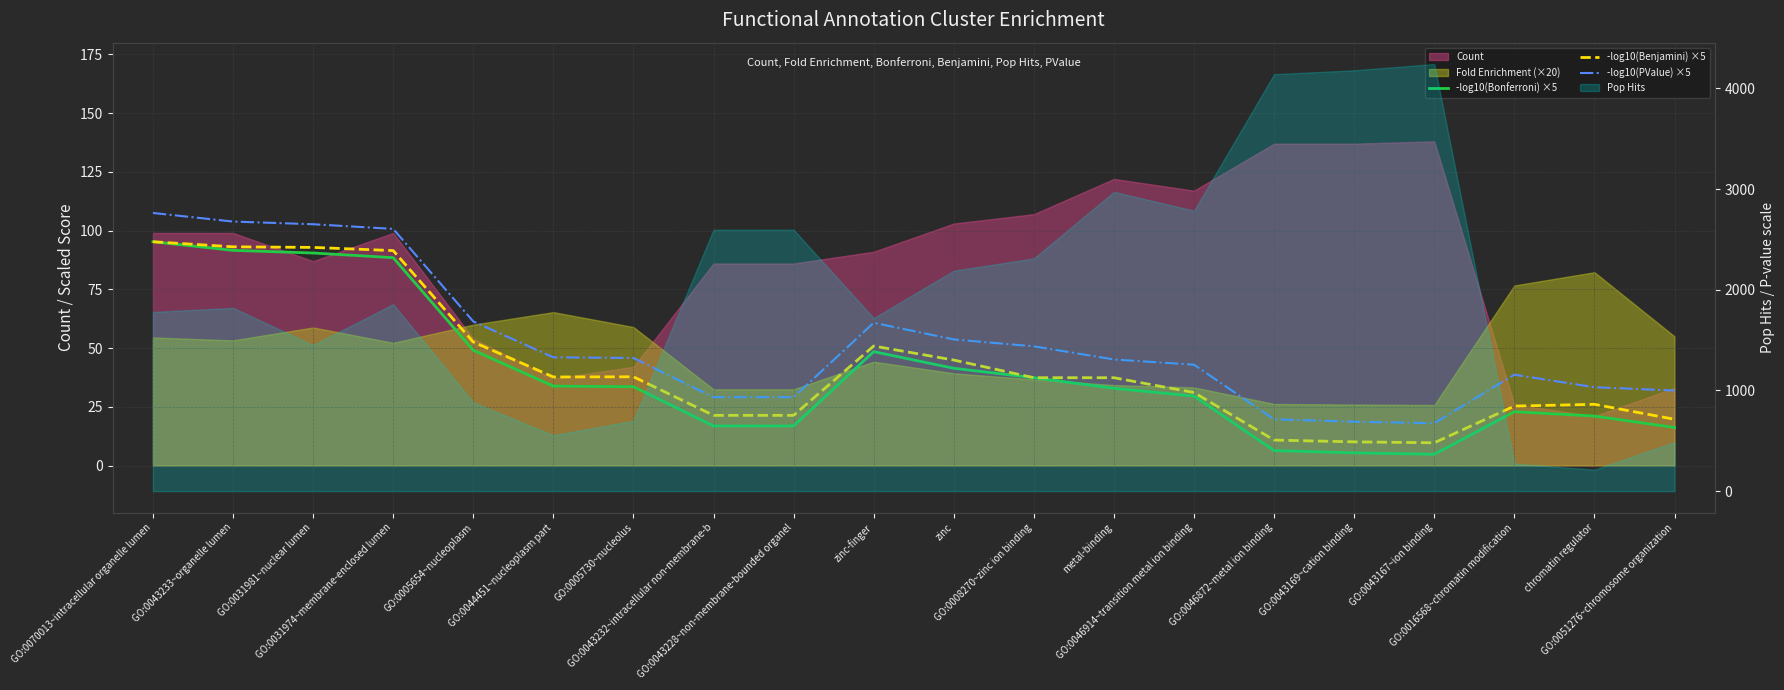

The -log10(PValue) ×5 series shows 56.5 at GO:0046914~transition metal ion binding. True or false?

False